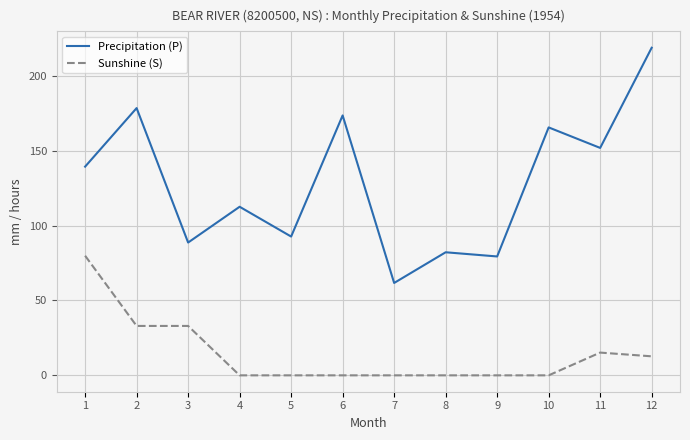

At which label does Precipitation (P) first exceed 139?

1